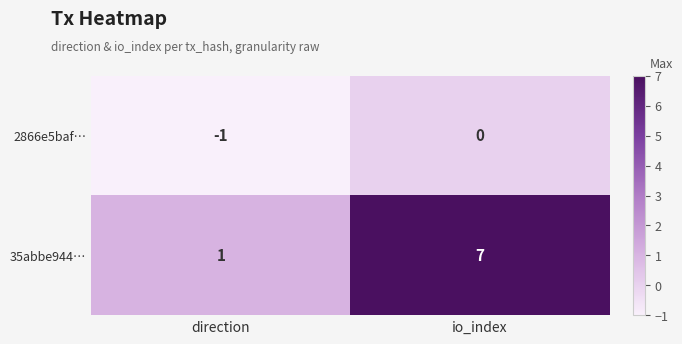

Which series has the largest total across all categories?

35abbe944…